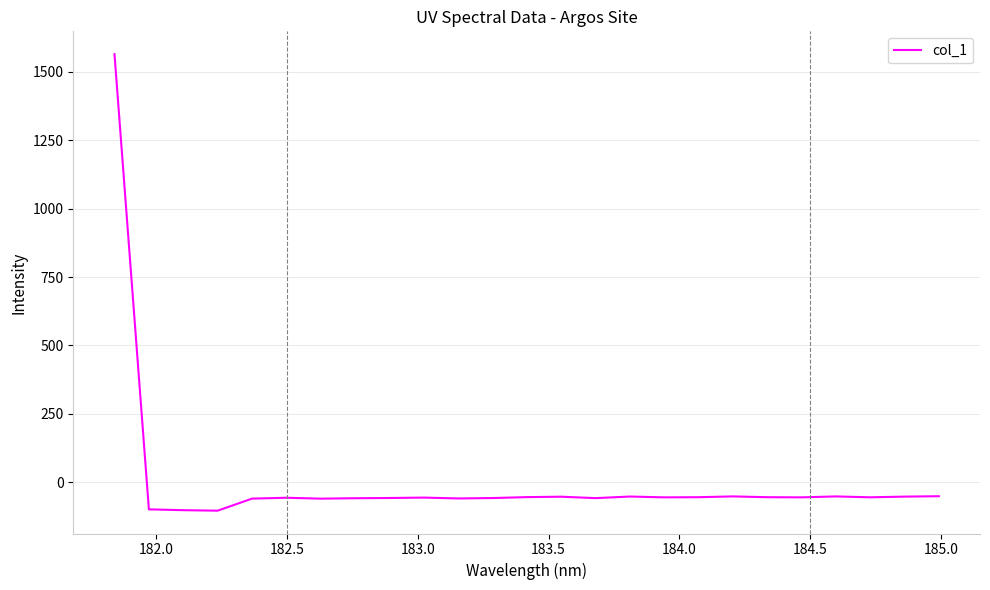

What is the greatest value displayed?

1564.5